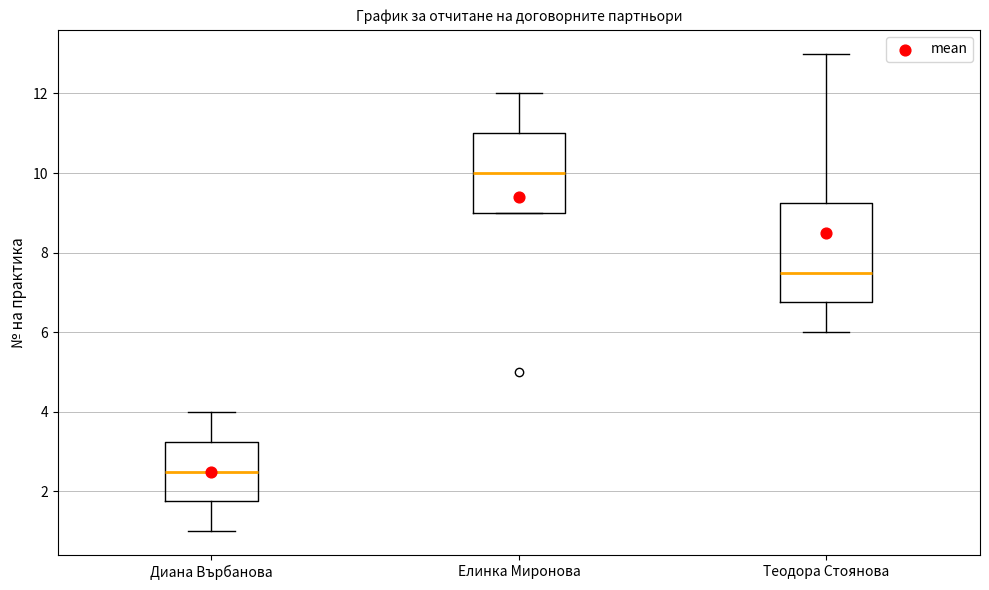

Where is the lower edge of the box for Диана Върбанова on the y-axis? The values are not printed on the chart, so give them approximately, as read against the axis.

1.8